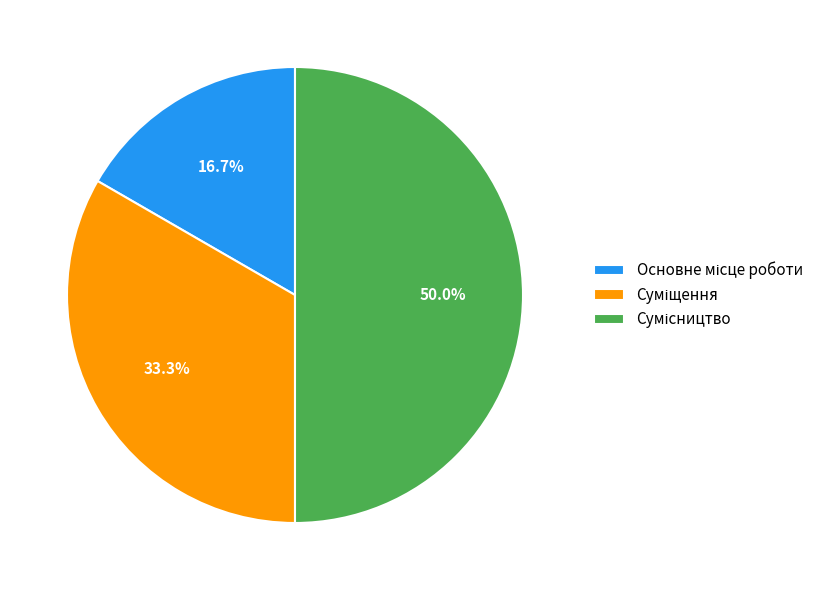

What is the total percentage of Основне місце роботи and Суміщення?

50.0%